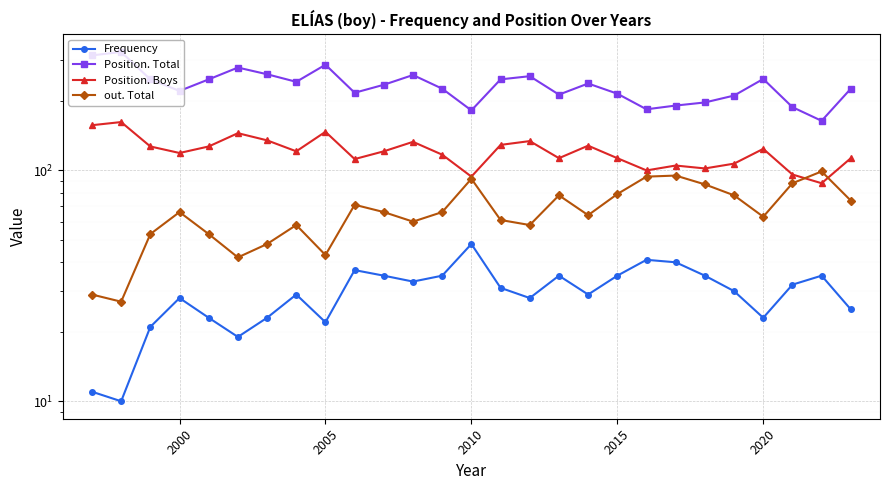

Which series has the largest range (max minus min)?

Position. Total